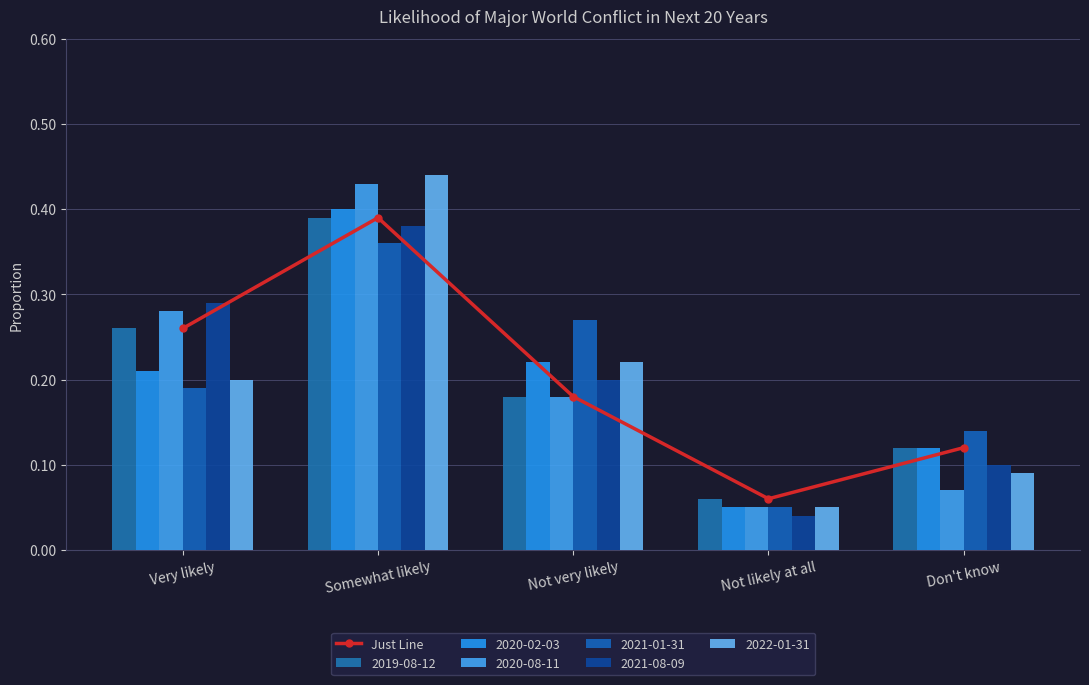

Which category has the lowest value across all series?

Not likely at all